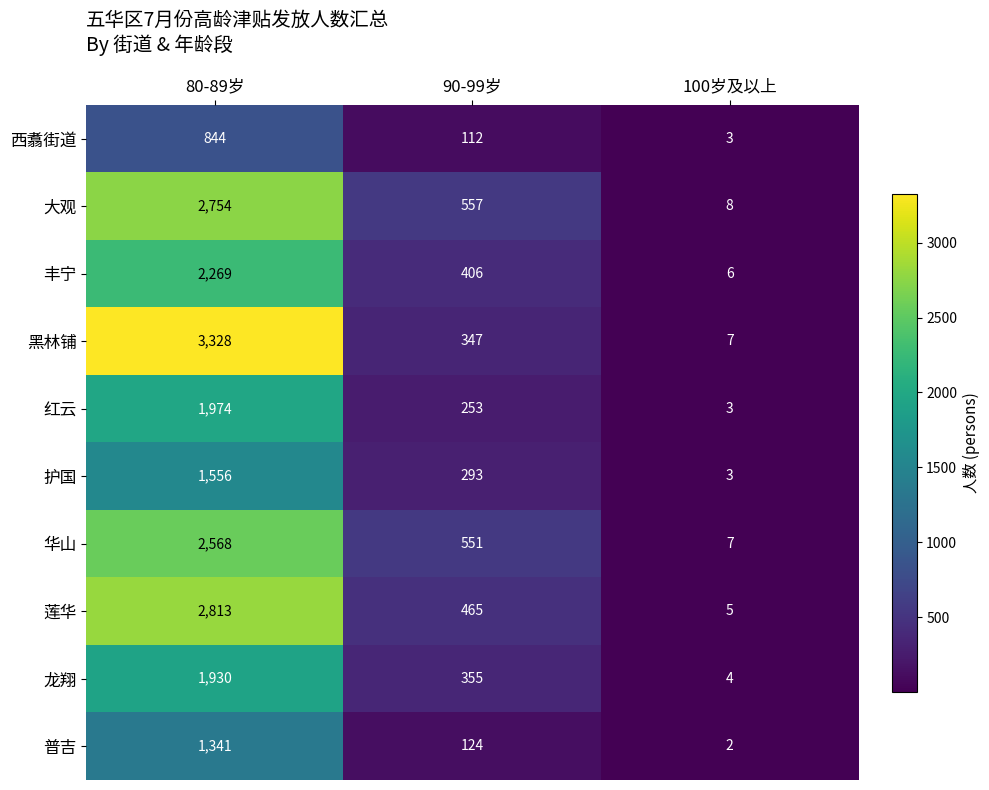

The 护国 series shows 5 at 100岁及以上. True or false?

False